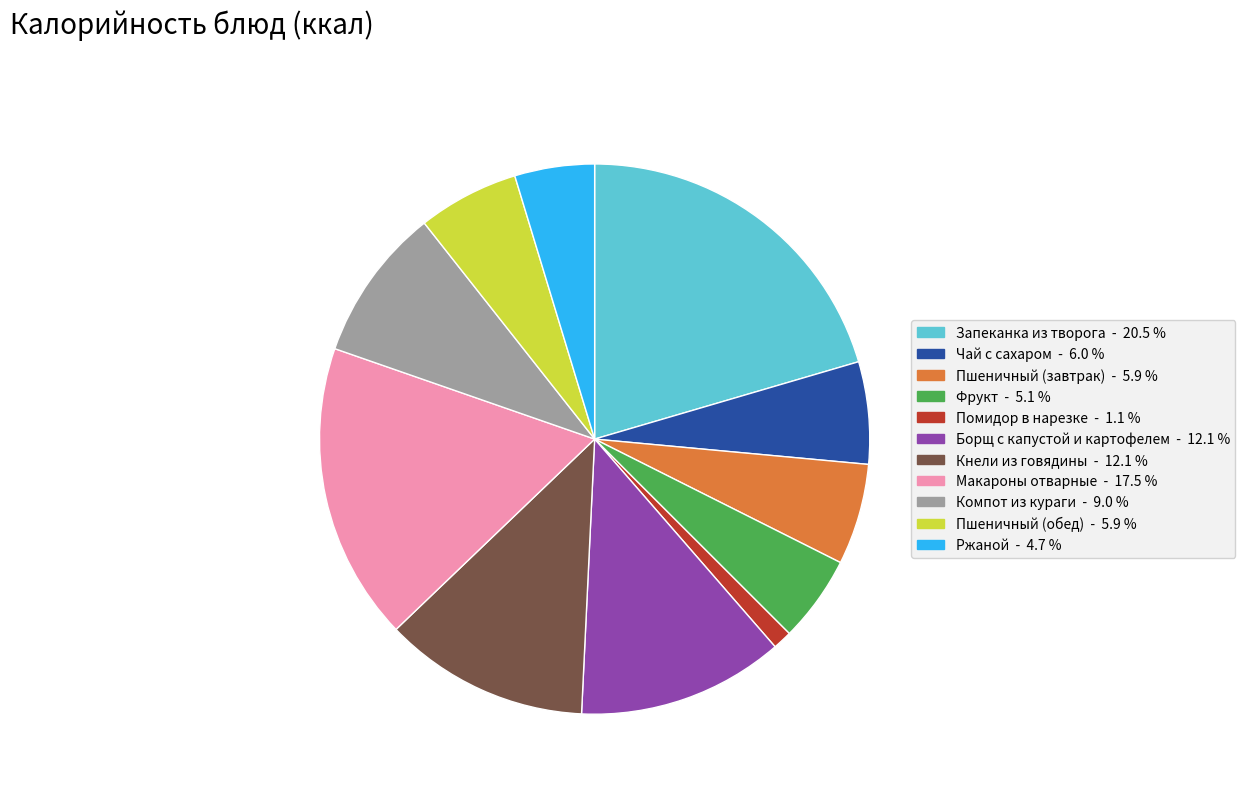

Approximately how many times larger is the value at Запеканка из творога compared to Фрукт?

4.0